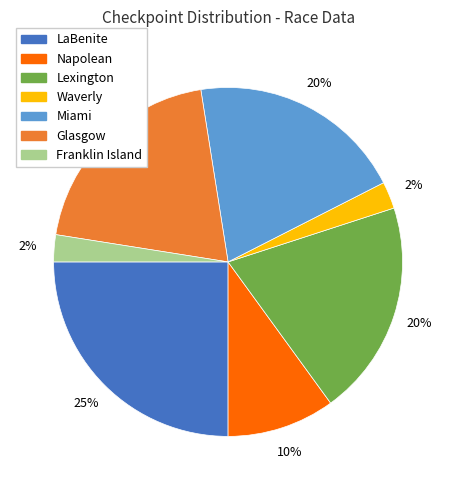

Is it true that Lexington is 20% of the pie?

True